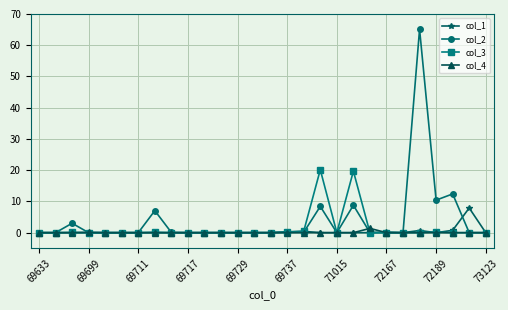

Which series has the largest total across all categories?

col_2